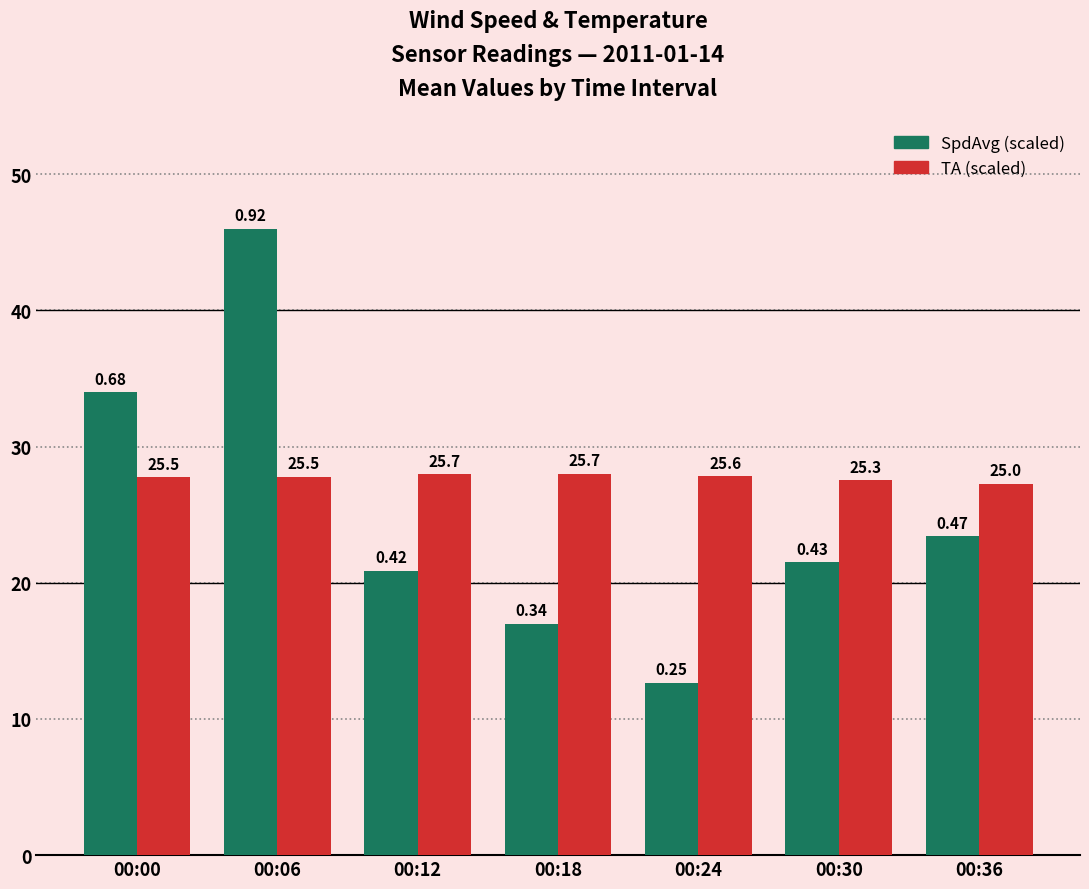

What is the total value across all series at 00:12?

48.8